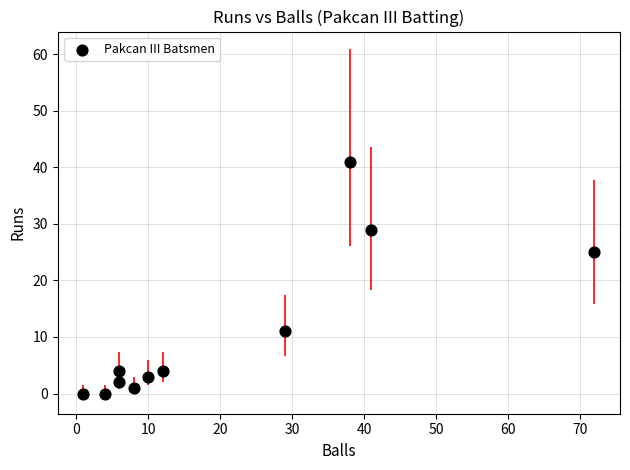

What Y value in the scatter plot is closest to 20?

25